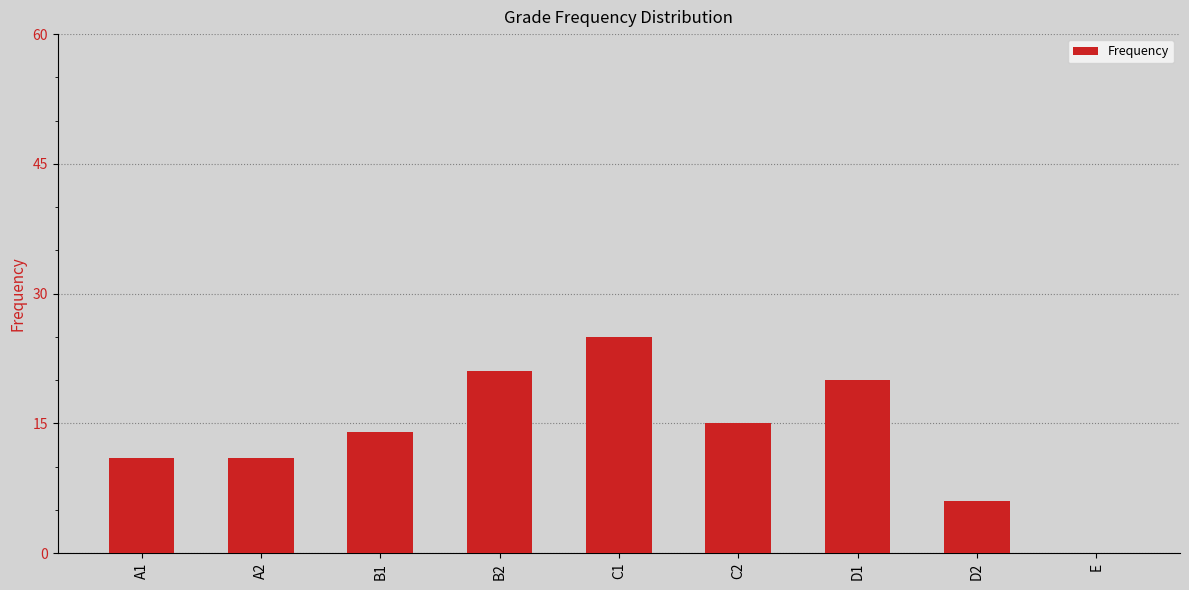

What is the change in value from D1 to E?

-20